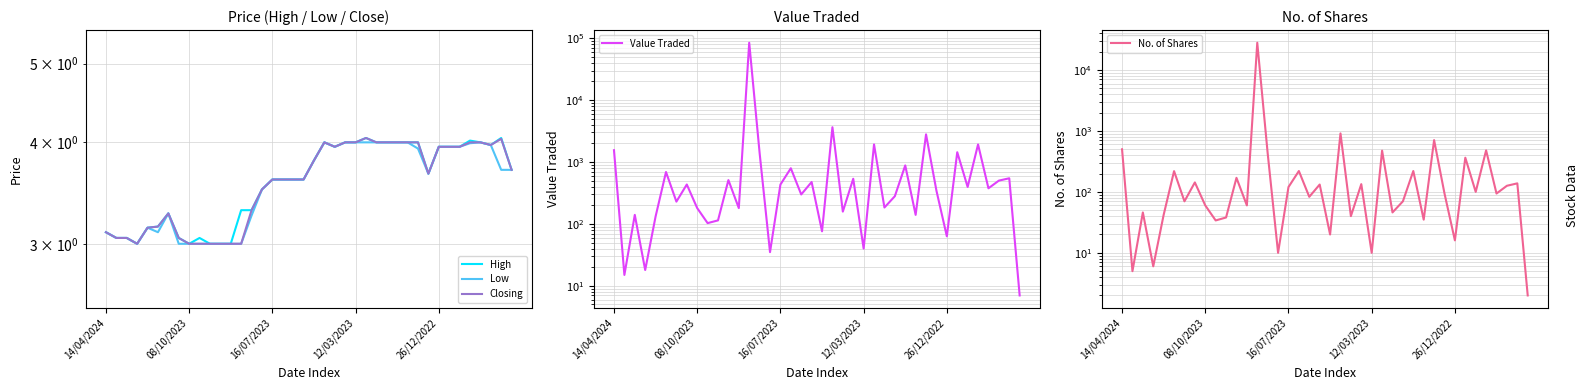

True or false: High and Low cross at least once.

False